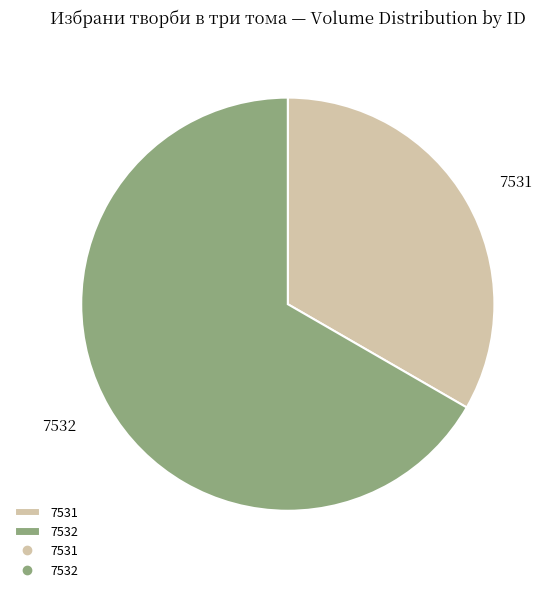

Is it true that 7531 is 33% of the pie?

True